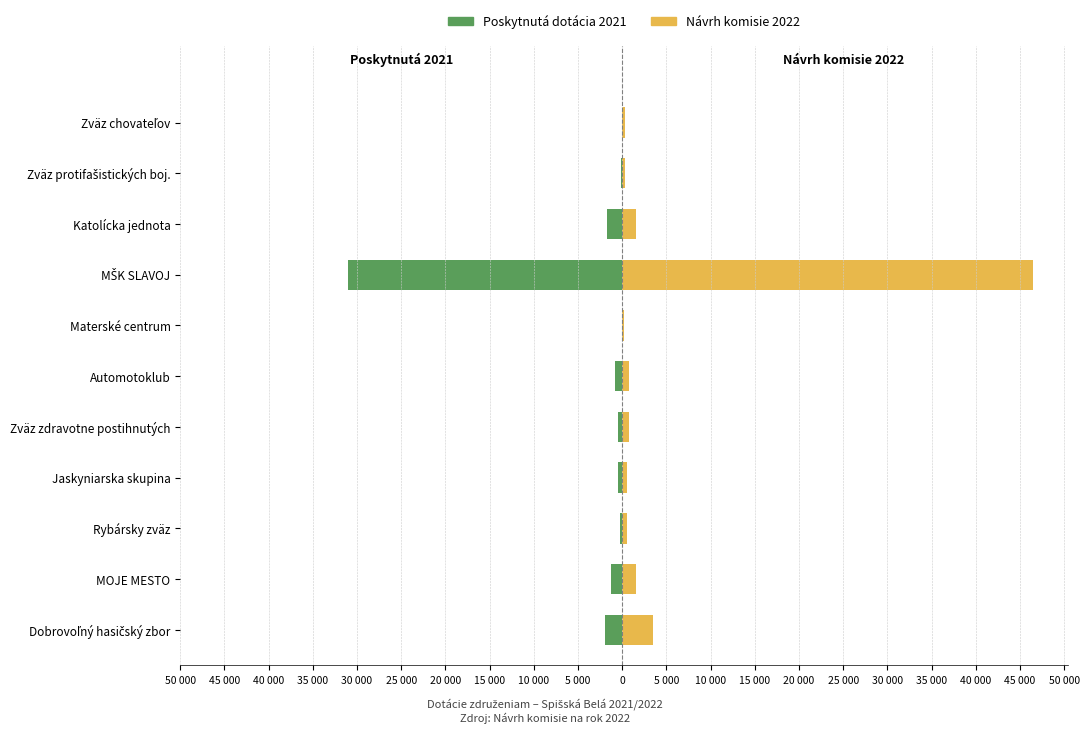

What are all the series names shown in the legend?

Poskytnutá dotácia 2021, Návrh komisie 2022